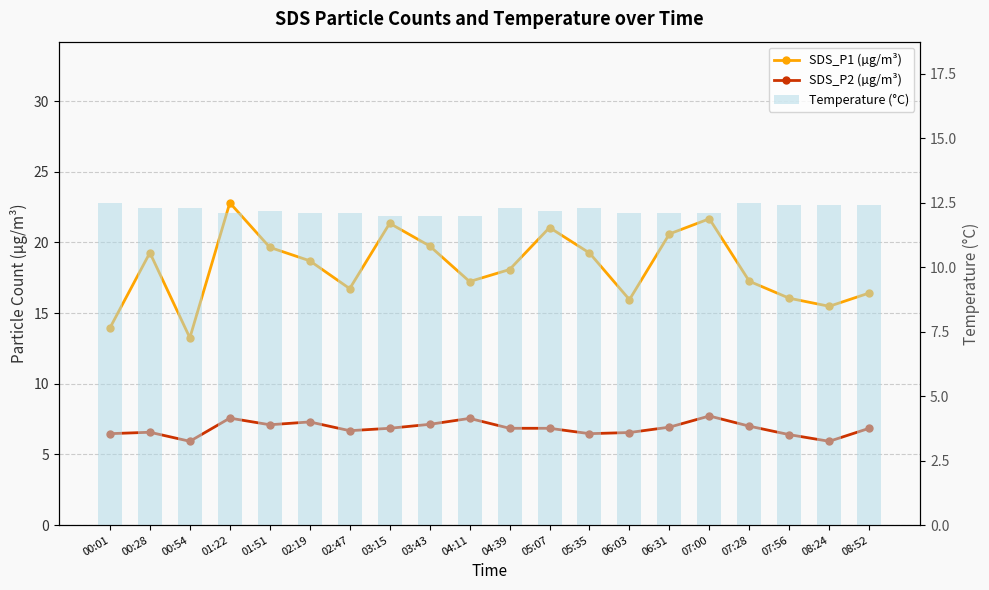

What is the difference between the maximum and second lowest values in the Temperature (°C) series?

0.5